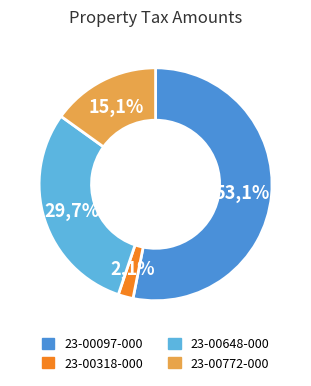

Combined, do 23-00097-000 and 23-00772-000 account for over 50%?

Yes